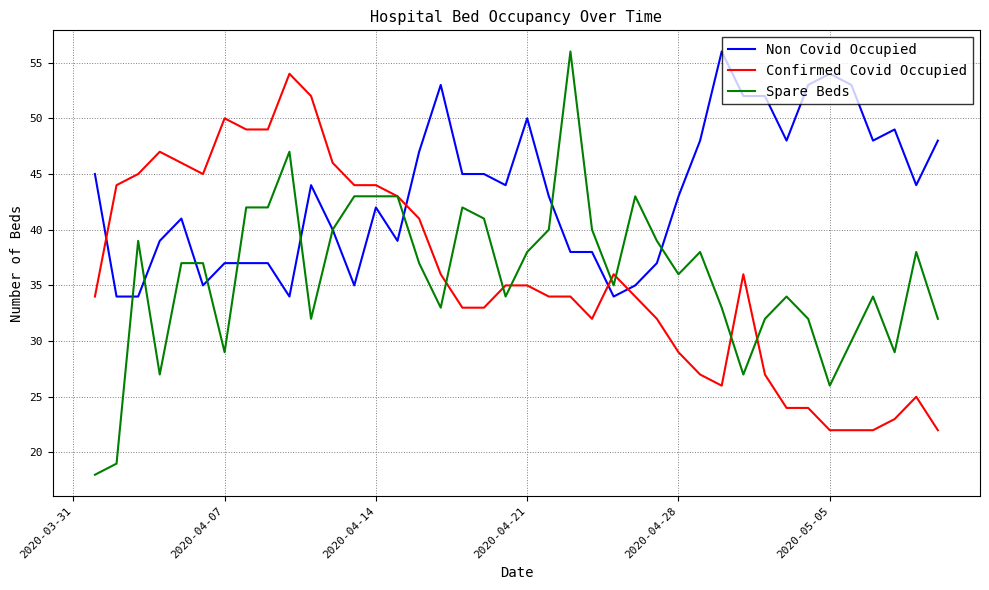

Which series has the largest range (max minus min)?

Spare Beds